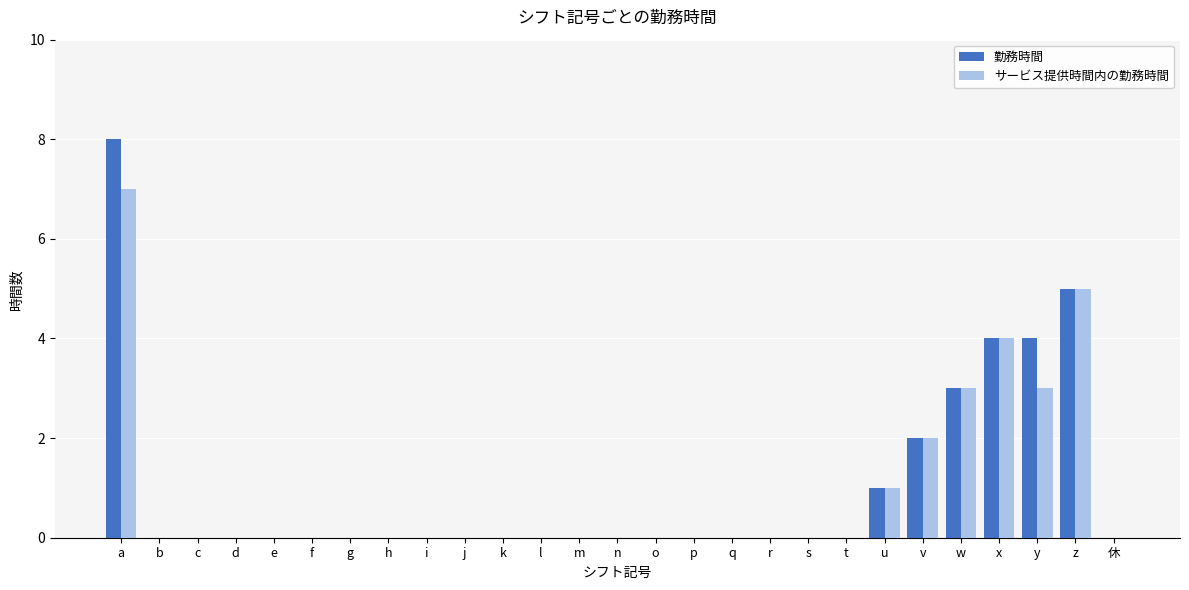

Which category has the highest value across all series?

a